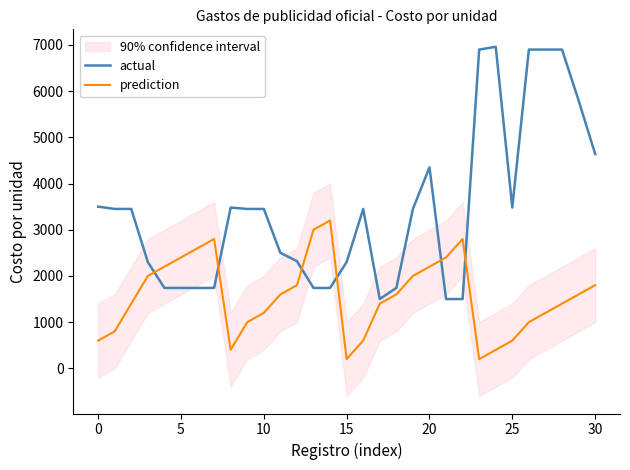

Does the chart have visible grid lines?

No